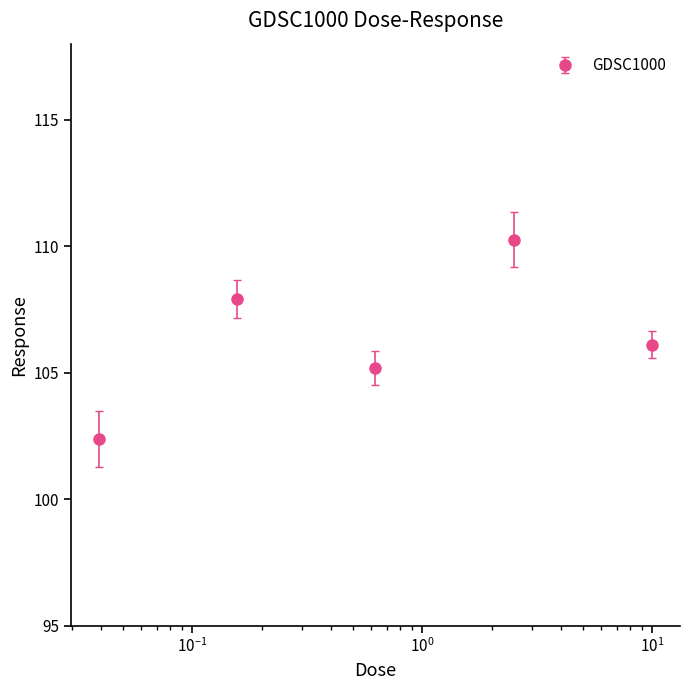

Reading left to right, transcribe all the data shown in this chart.

102.4	107.9	105.2	110.3	106.1